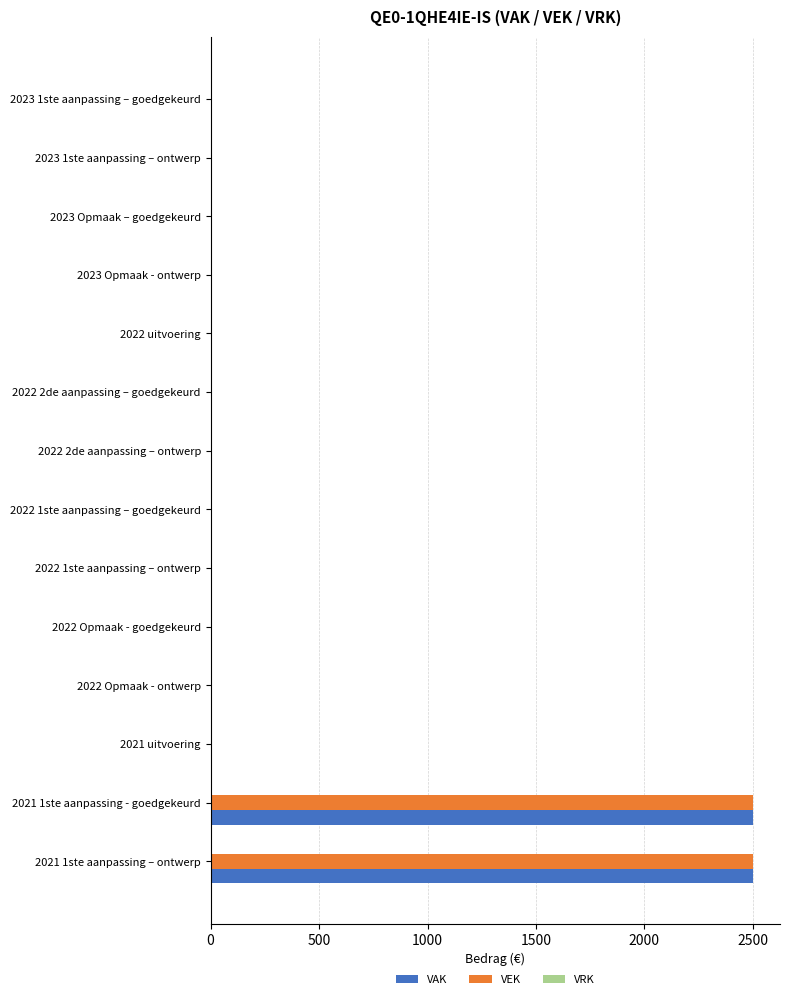

What is the maximum value shown in the chart?

2500